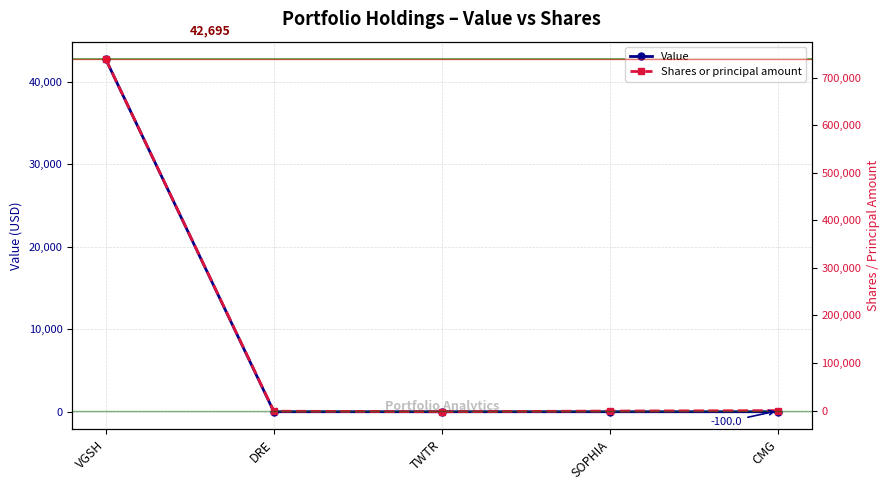

What is the label of the 1st point from the left?

VGSH